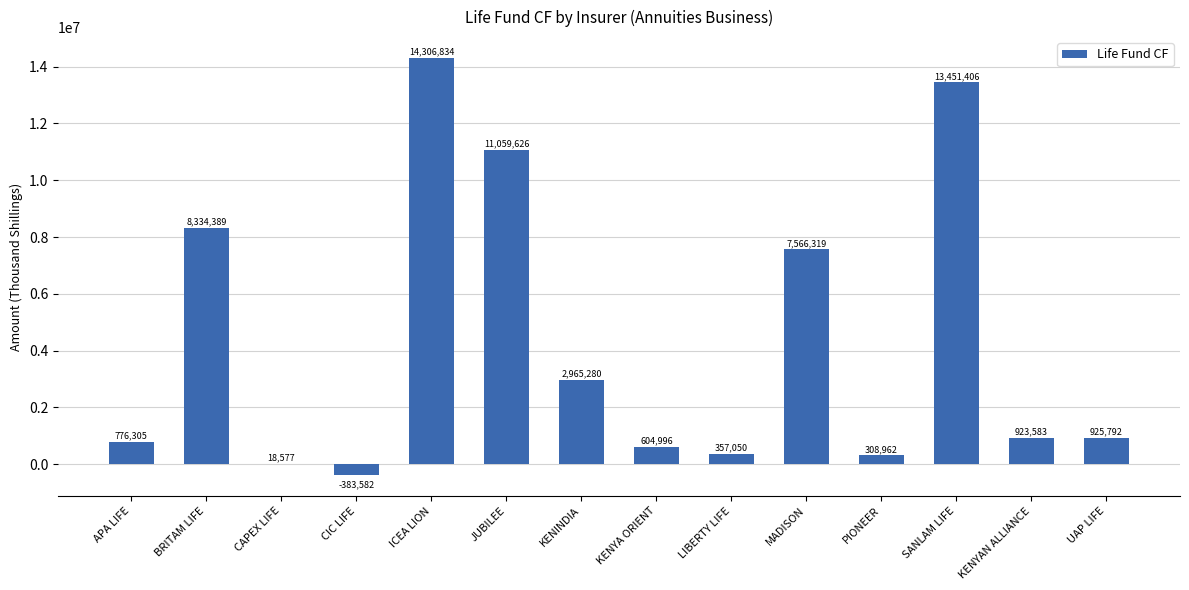

Reading right to left, transcribe all the data shown in this chart.

UAP LIFE=925792	KENYAN ALLIANCE=923583	SANLAM LIFE=13451406	PIONEER=308962	MADISON=7566319	LIBERTY LIFE=357050	KENYA ORIENT=604996	KENINDIA=2965280	JUBILEE=11059626	ICEA LION=14306834	CIC LIFE=-383582	CAPEX LIFE=18577	BRITAM LIFE=8334389	APA LIFE=776305